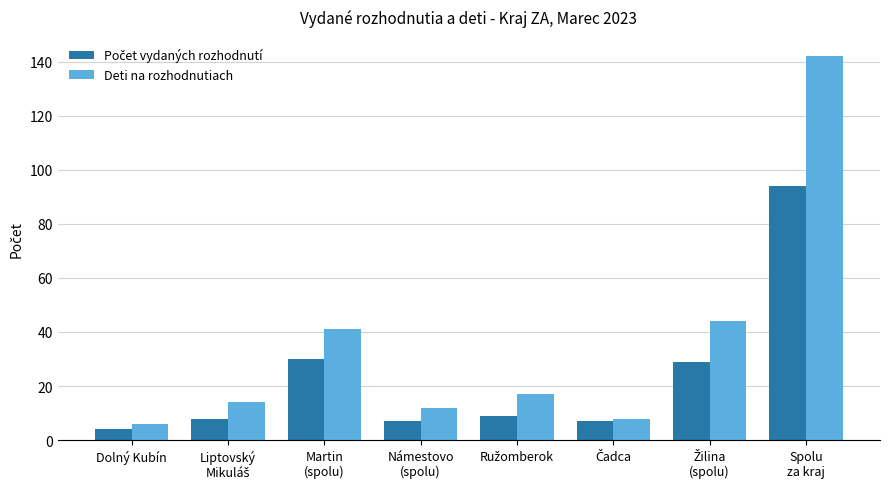

What is the spread (max minus min) of values at Martin
(spolu)?

11